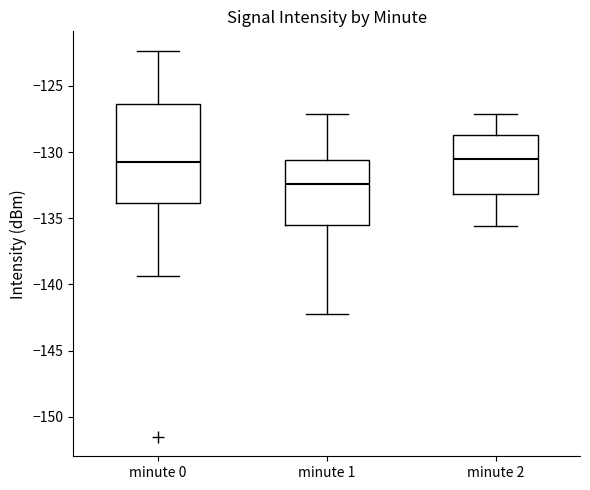

Where does the upper whisker of the box for minute 2 end on the y-axis? The values are not printed on the chart, so give them approximately, as read against the axis.

-127.0